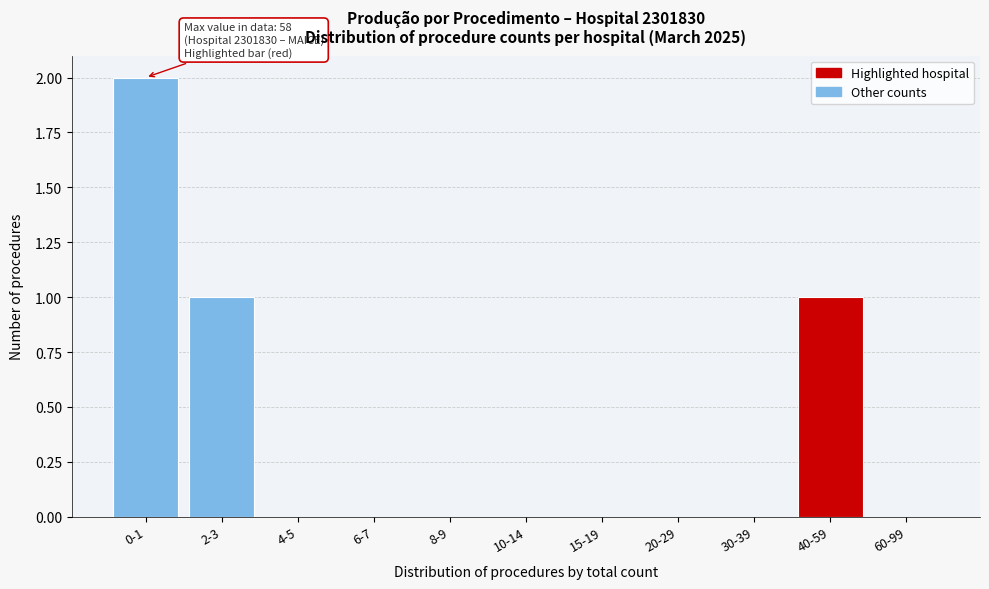

Reading left to right, what are all the values shown in this chart?

0-1=2	2-3=1	4-5=0	6-7=0	8-9=0	10-14=0	15-19=0	20-29=0	30-39=0	40-59=1	60-99=0